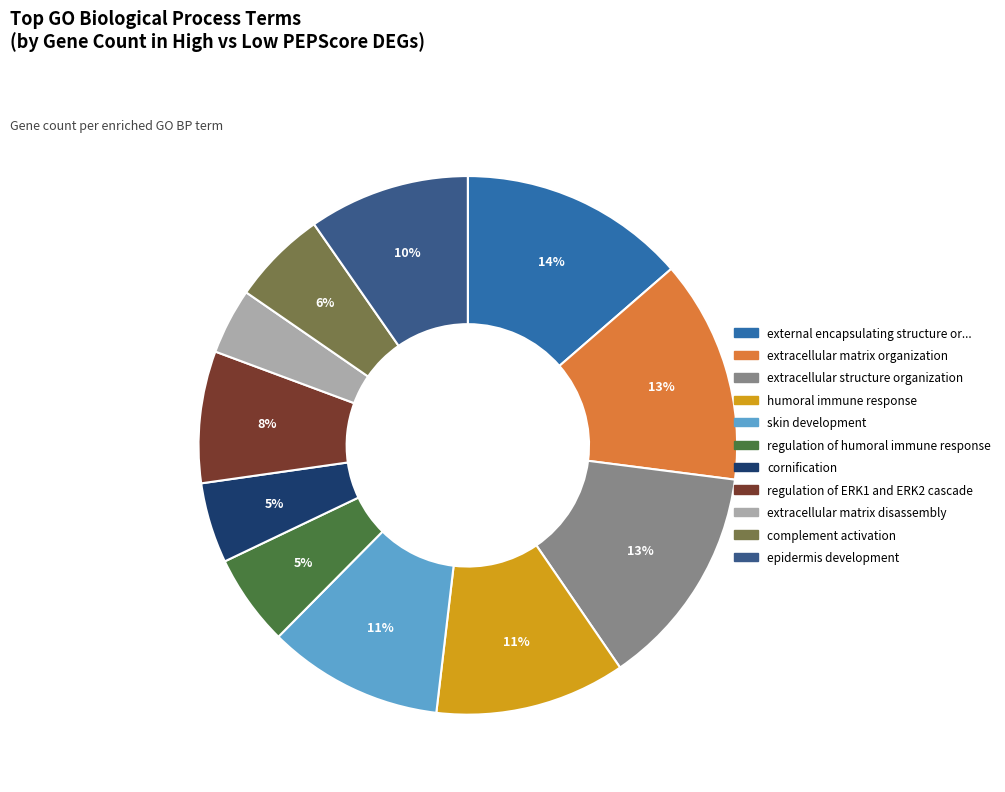

To the nearest percent, what is the average slice percentage?

9%